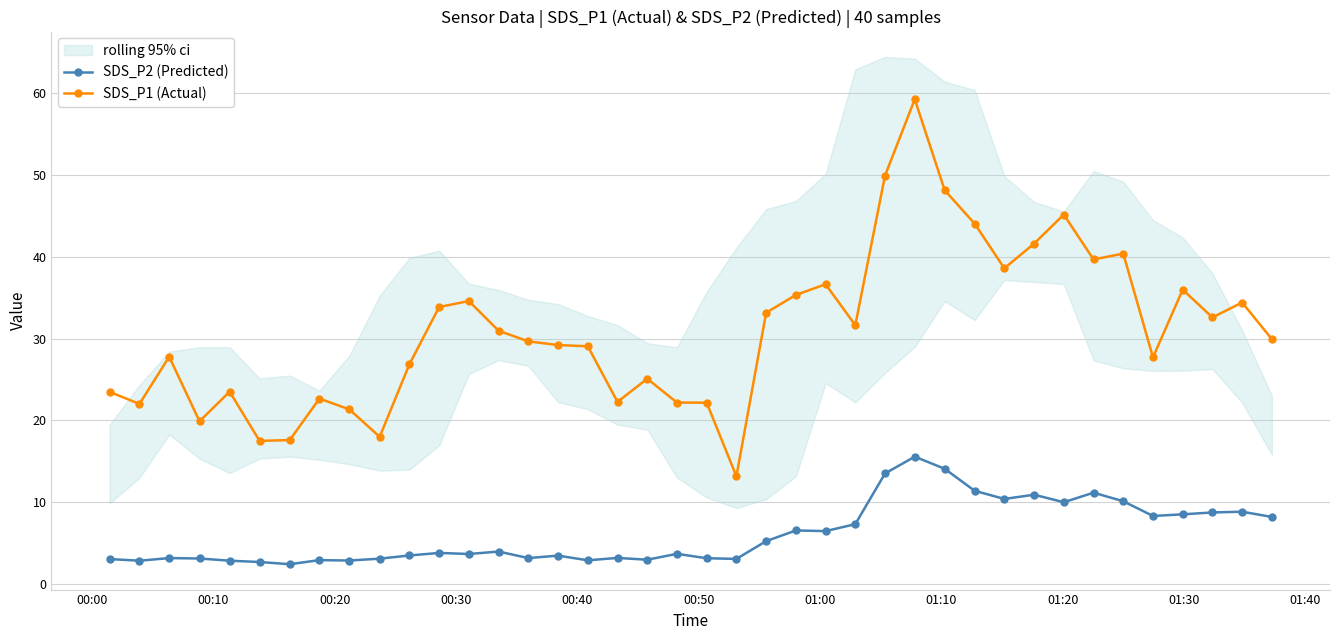

True or false: SDS_P2 (Predicted) has more than 0 interior local peaks.

True